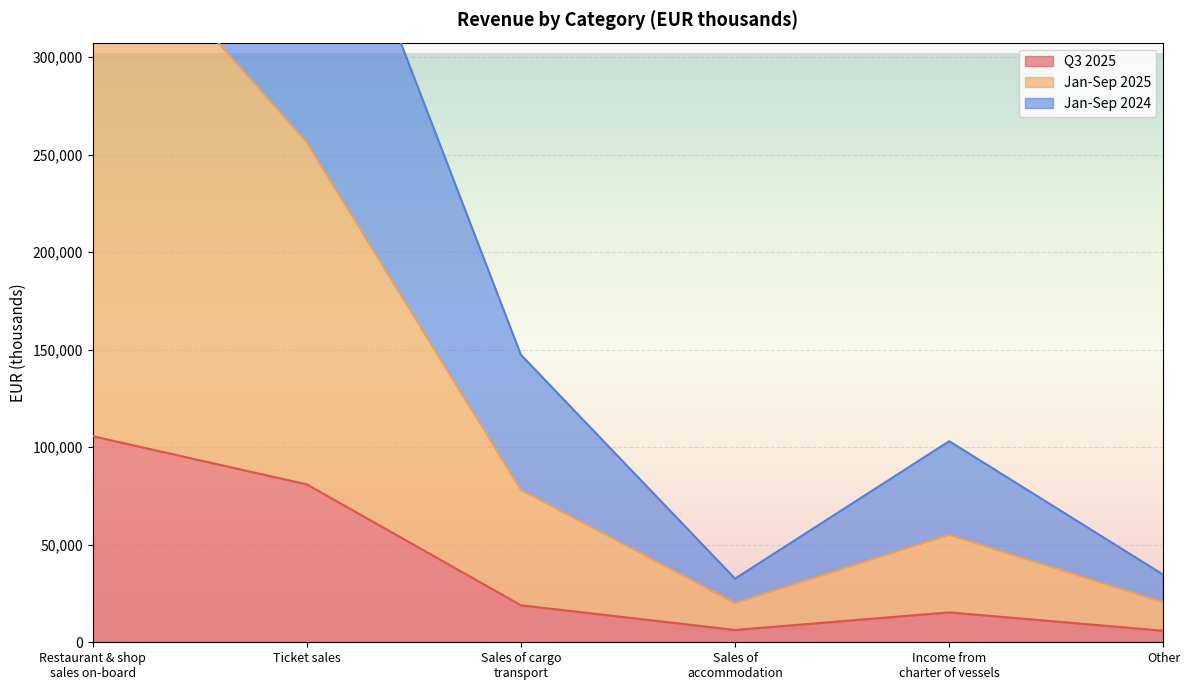

What is the difference between the highest and lowest values at Sales of cargo
transport?

128388.0